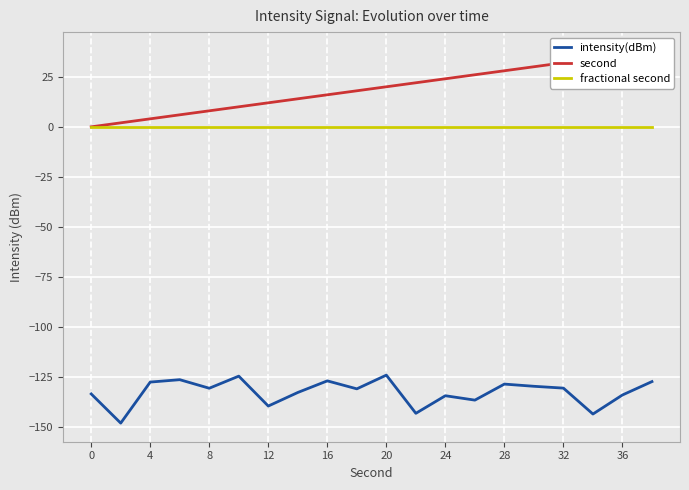

True or false: fractional second and intensity(dBm) intersect in this chart.

False